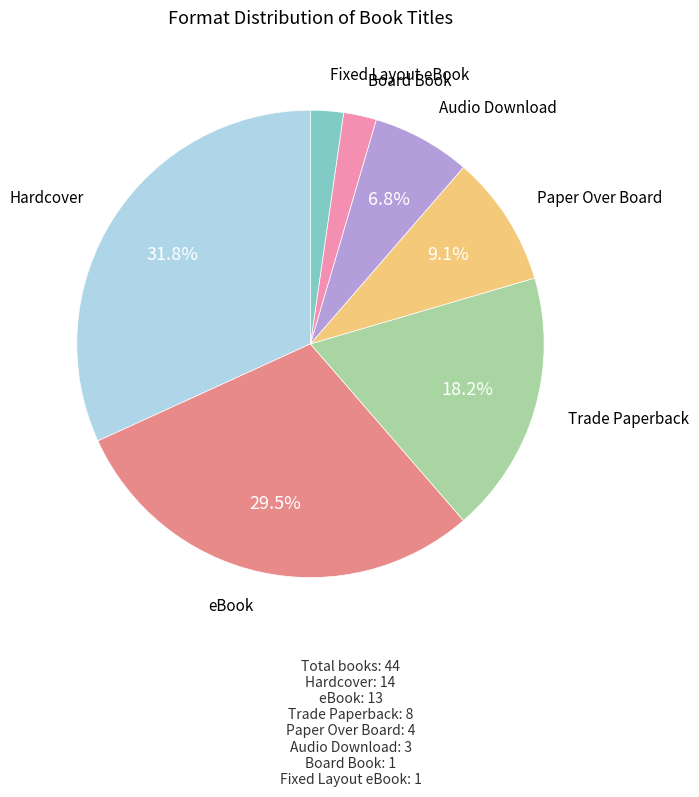

Is there a majority slice in this chart?

No